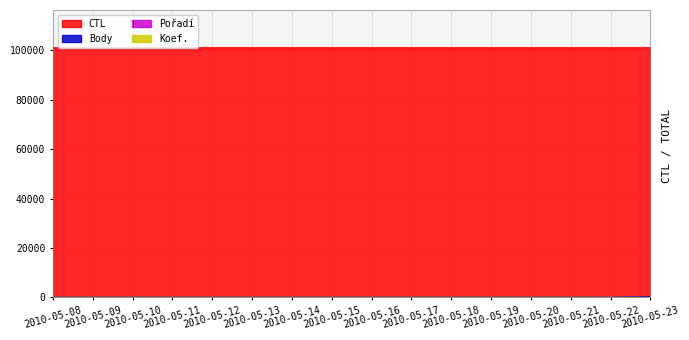

At which label does CTL first exceed 101108?

2010-05-23